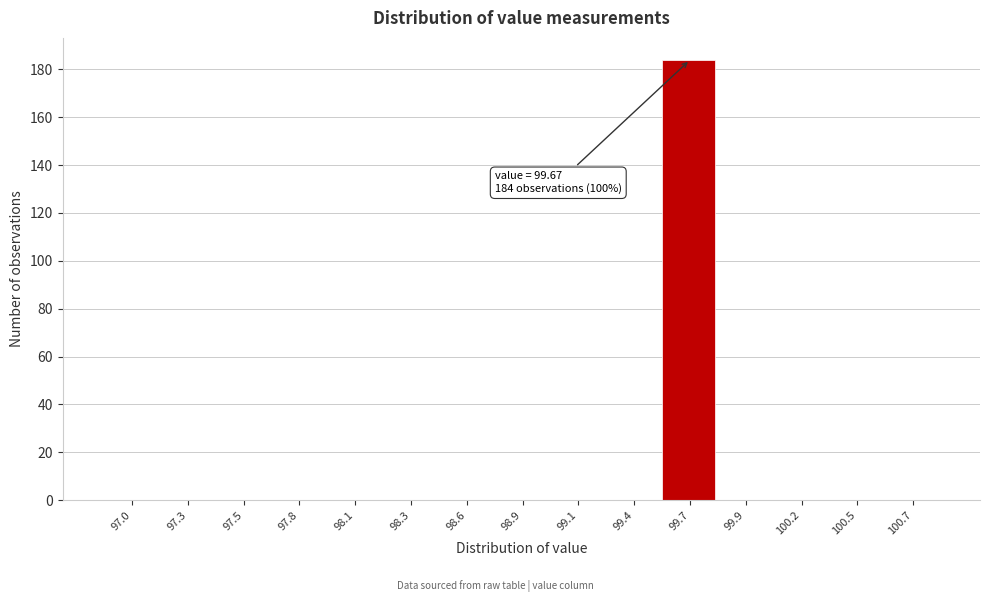

Reading left to right, list all the values displayed in this chart.

97.0=0	97.3=0	97.5=0	97.8=0	98.1=0	98.3=0	98.6=0	98.9=0	99.1=0	99.4=0	99.7=184	99.9=0	100.2=0	100.5=0	100.7=0